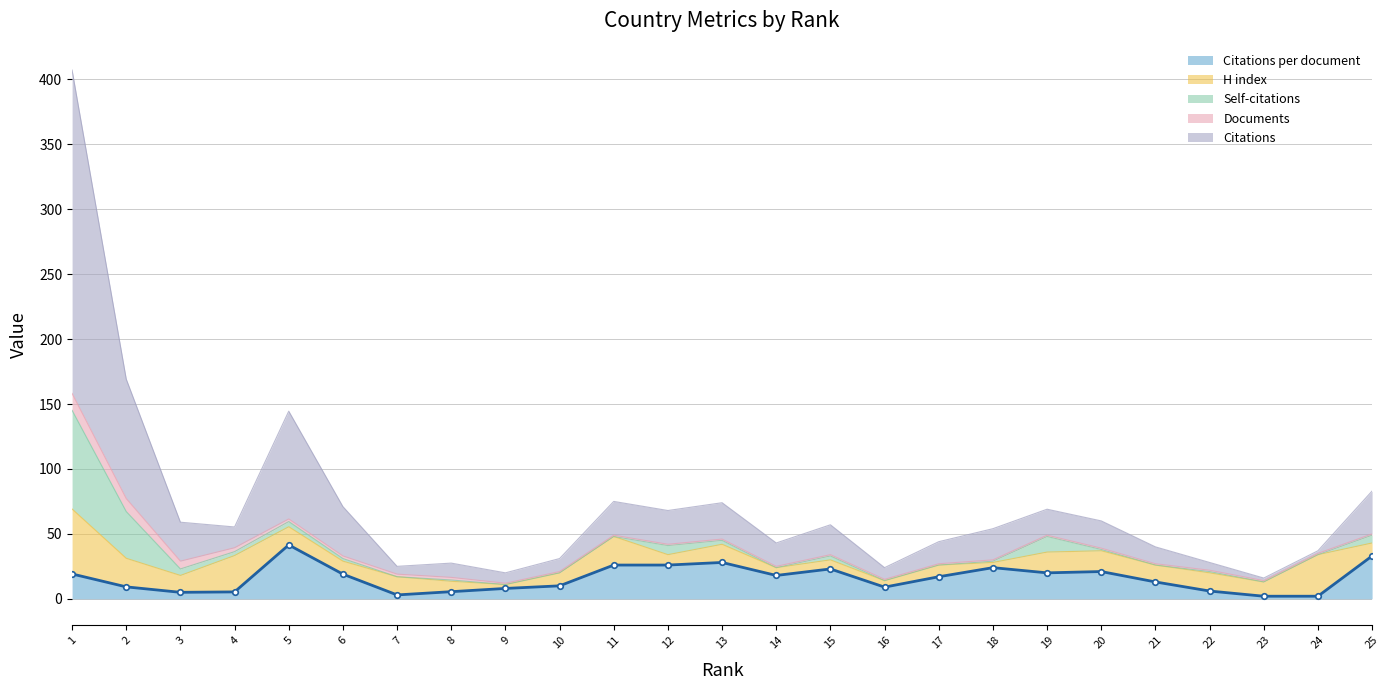

True or false: H index has more than 0 points higher than both neighbors.

True